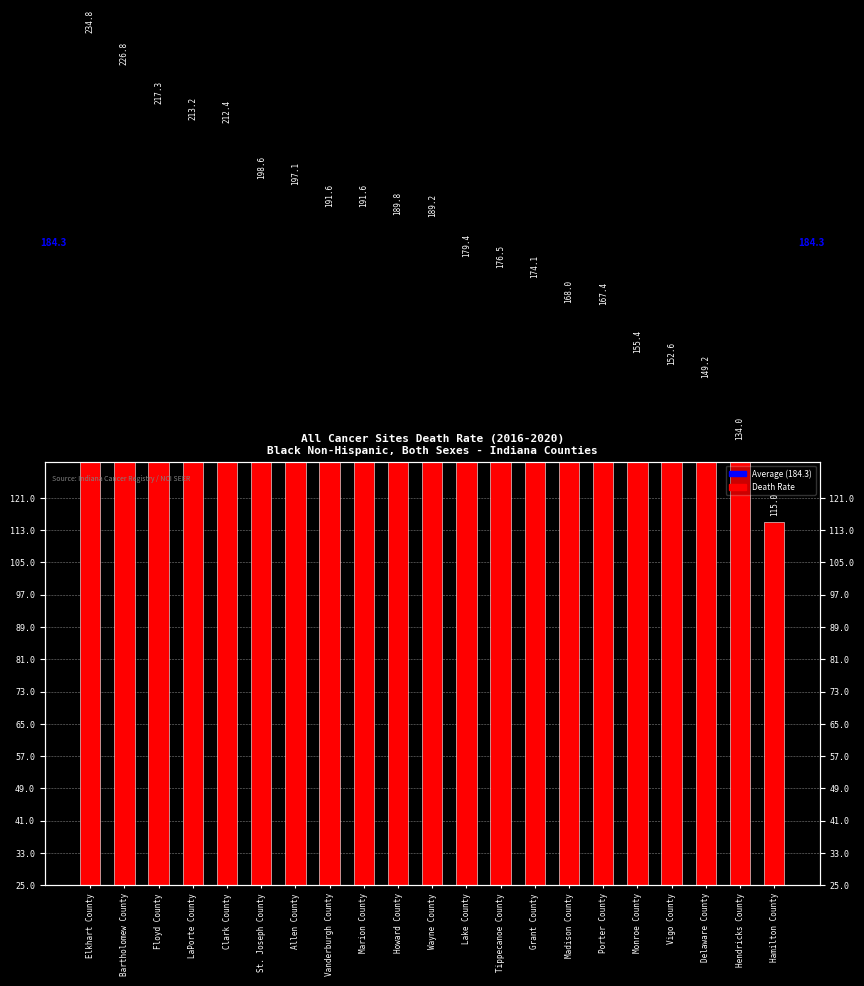

What is the sum of all values?

3834.0